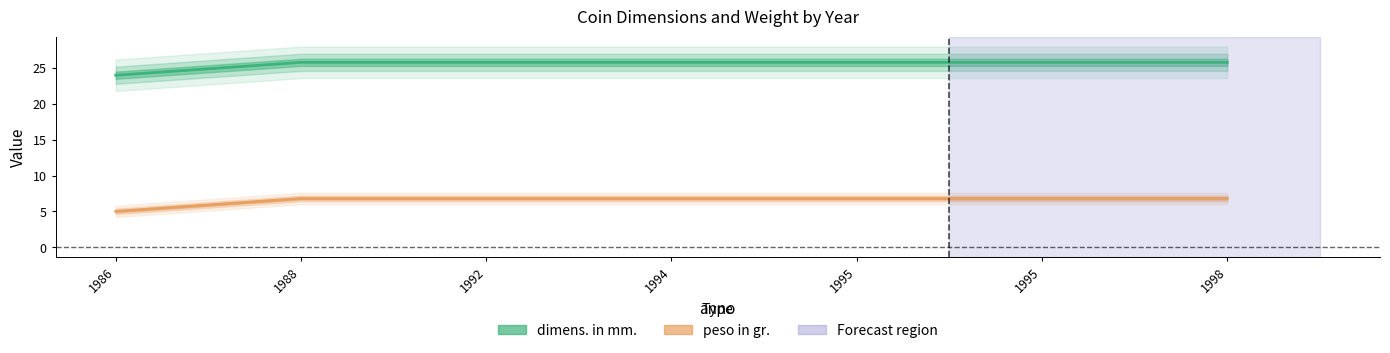

What is the total value across all series at 1988?

32.6